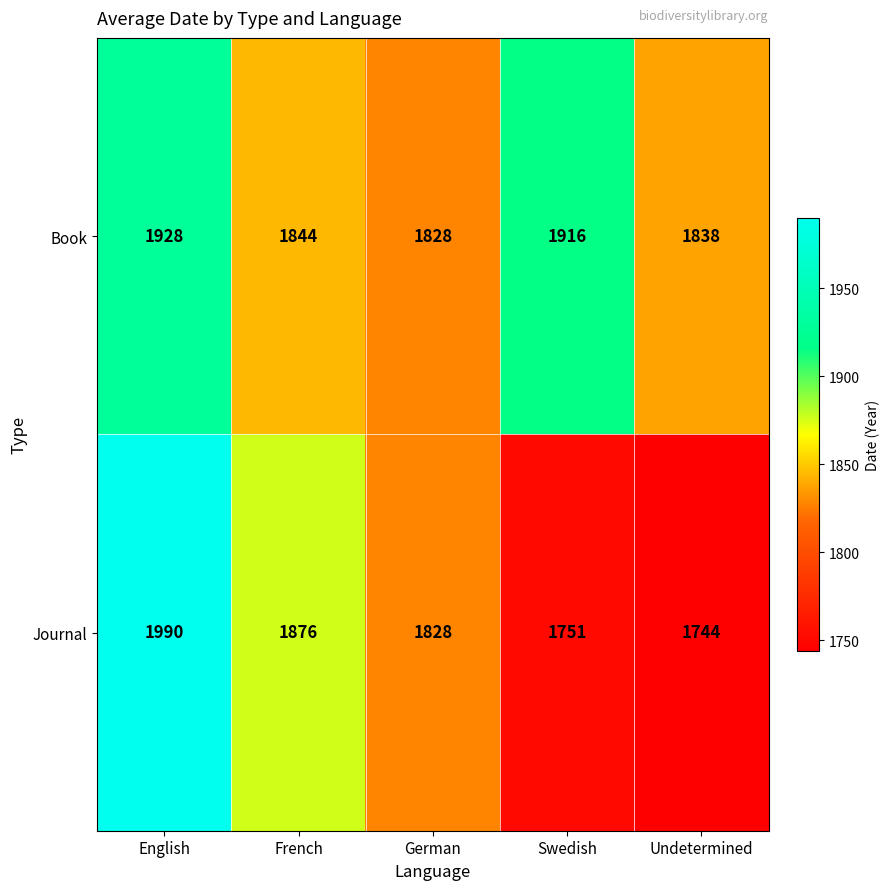

Rank the series by their maximum value, from lowest to highest.

Book, Journal